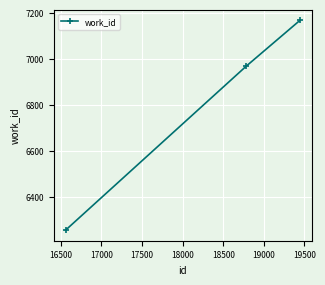

What is the average value?

6797